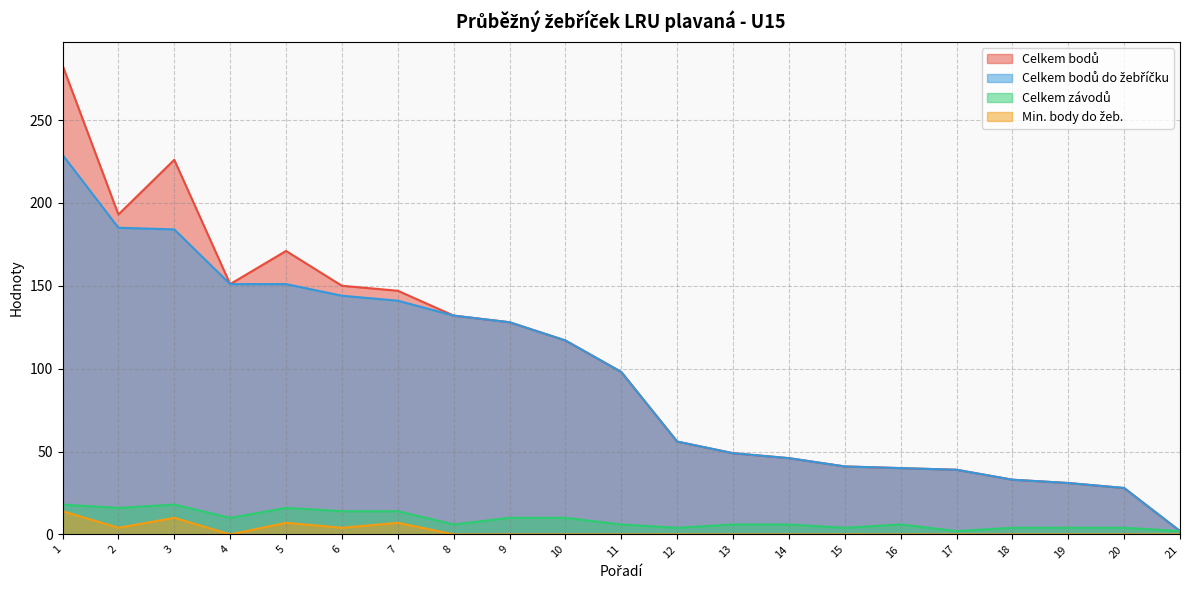

At how many categories does at least one series exceed 229?

1